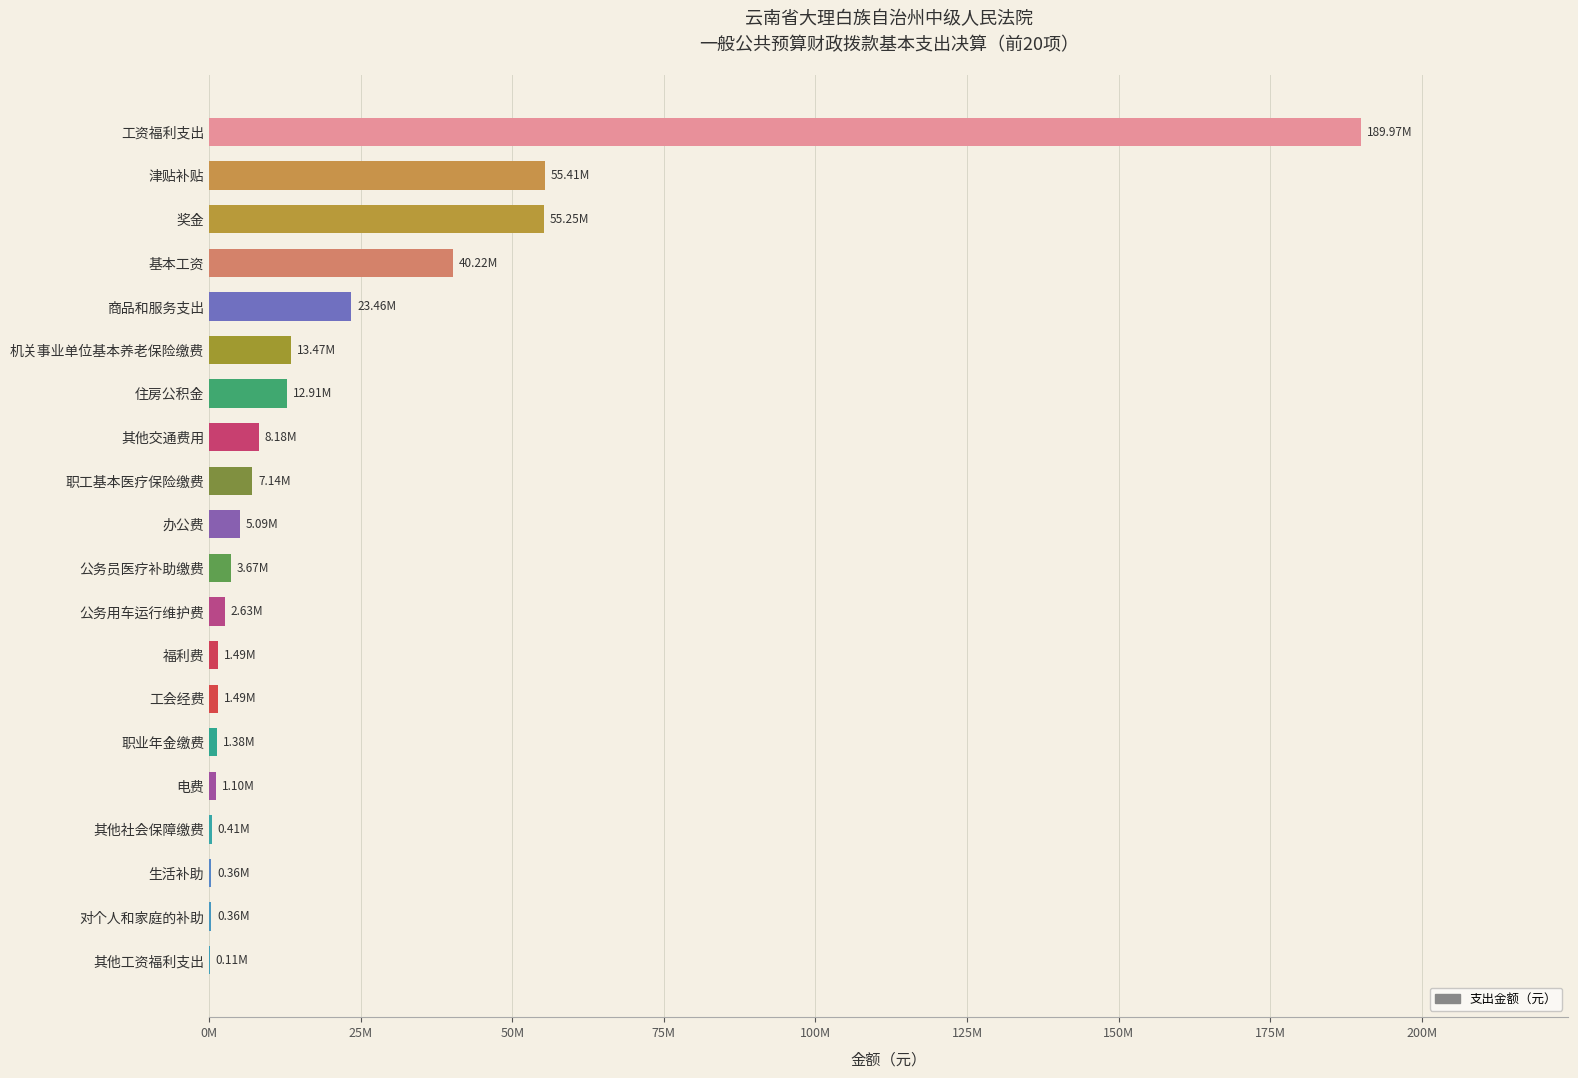

At which category does the chart reach its peak across all series?

工资福利支出